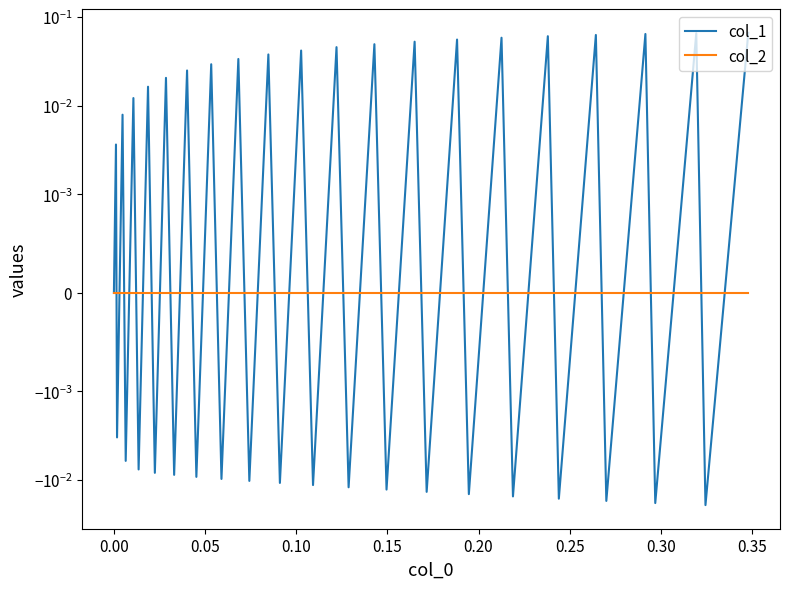

The value of col_1 at 0.25 is -0.0. True or false?

True